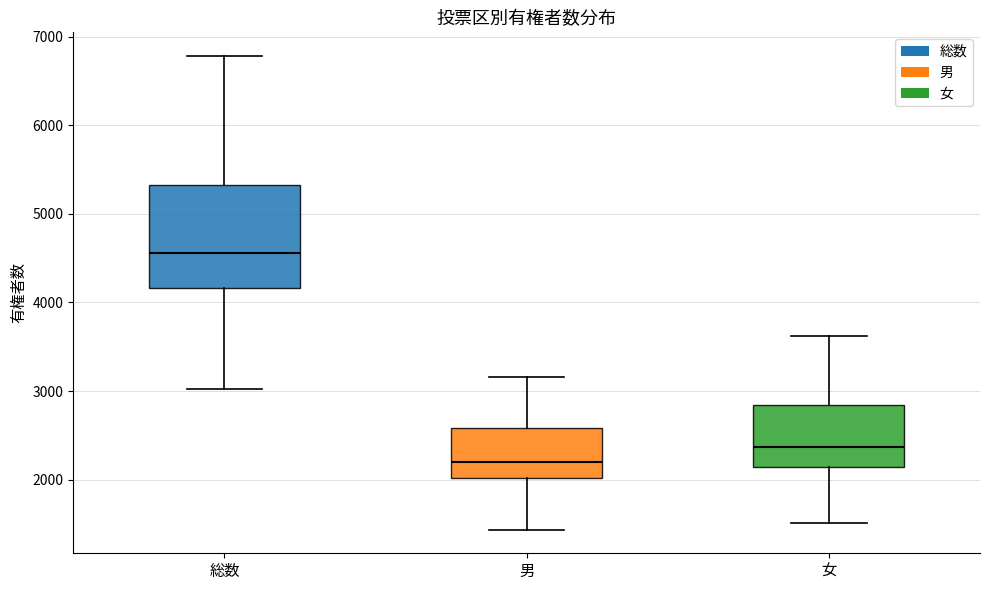

Where is the upper edge of the box for 女 on the y-axis? The values are not printed on the chart, so give them approximately, as read against the axis.

2800